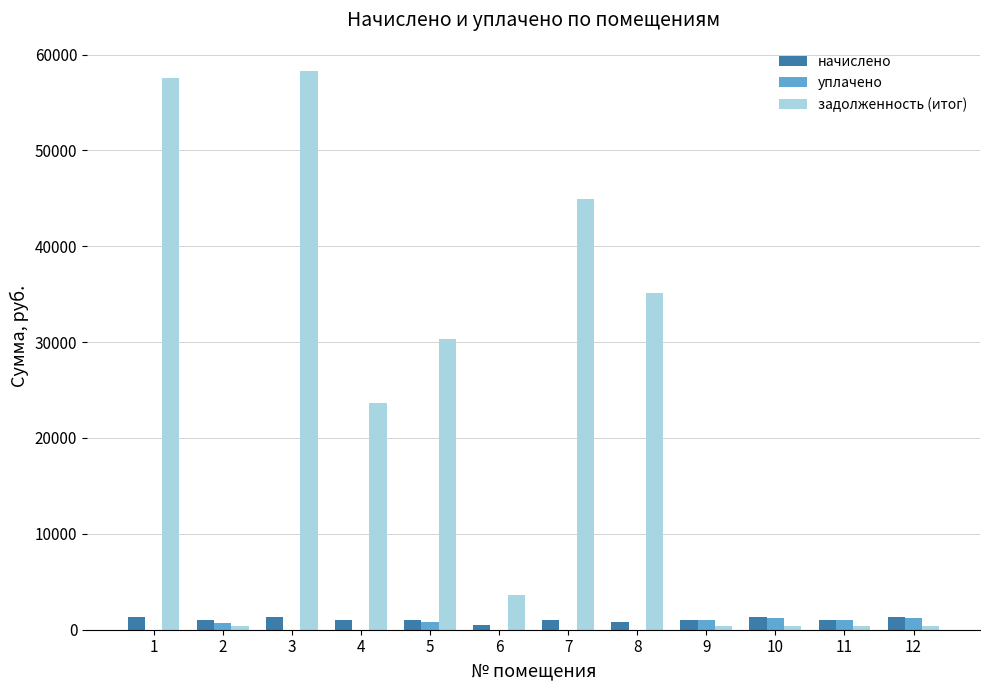

The задолженность (итог) series shows 348.9 at 11. True or false?

True